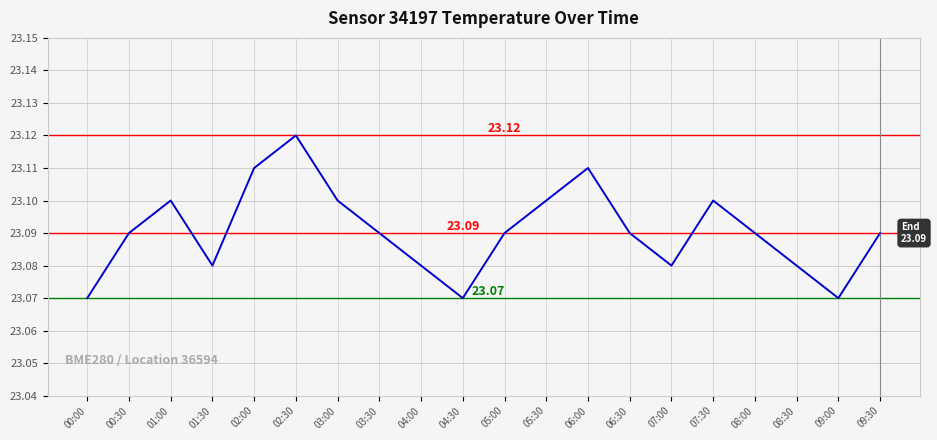

Which has a higher value, 00:00 or 02:00?

02:00